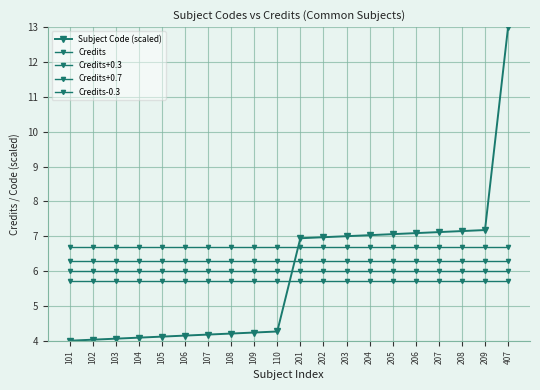

How many lines are shown in the chart?

5